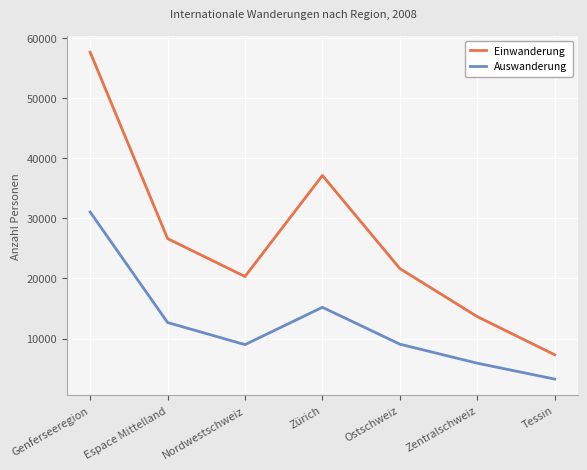

Rank the series by their maximum value, from highest to lowest.

Einwanderung, Auswanderung